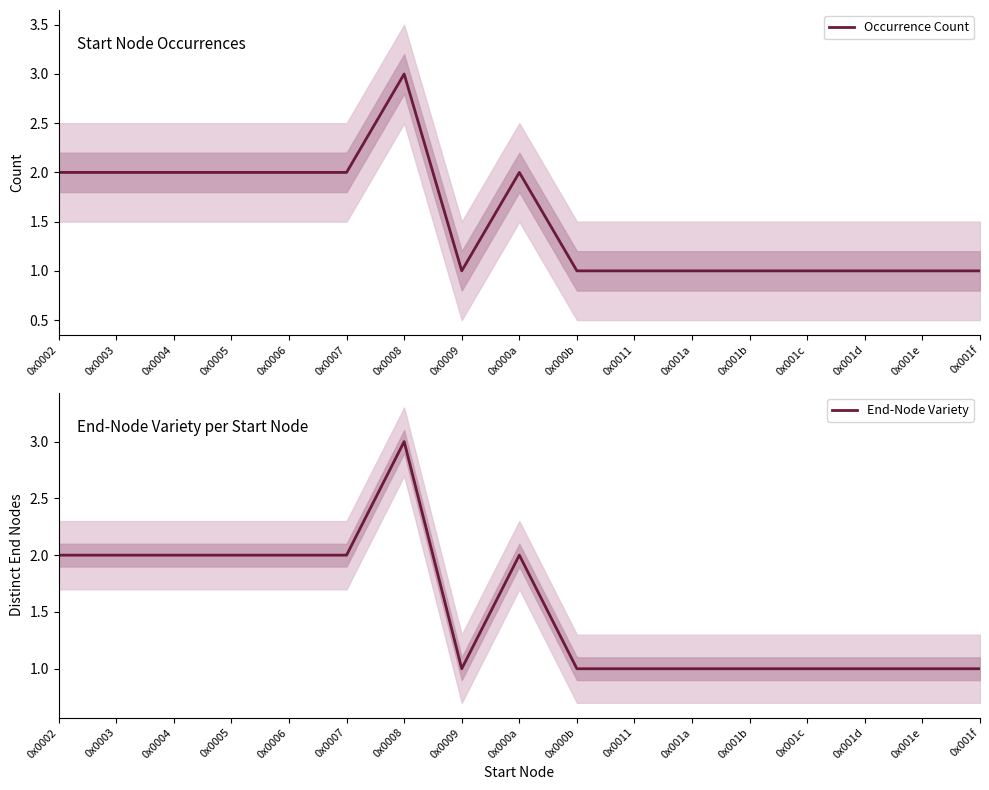

Which has a higher value, 0x000b or 0x0008?

0x0008